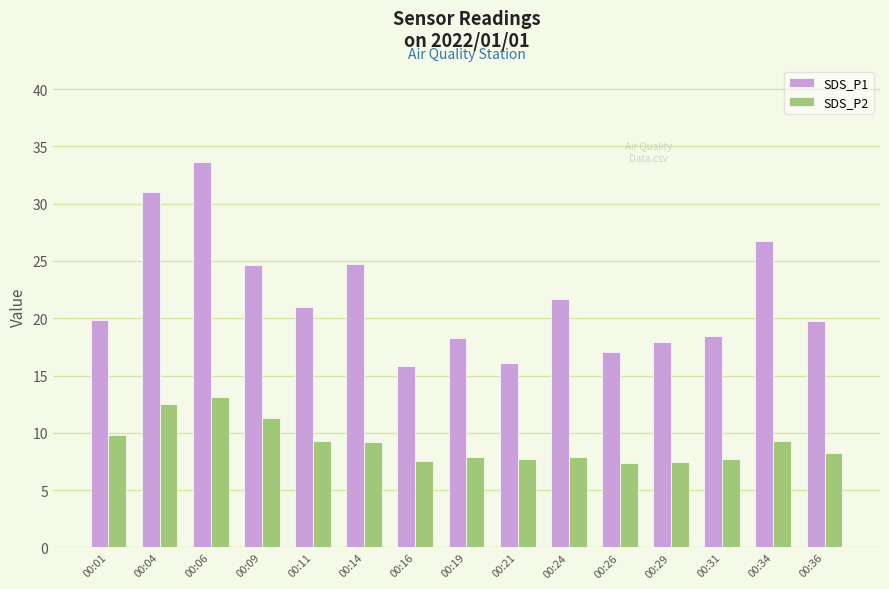

What is the sum of the SDS_P1 values at 00:06 and 00:34?

60.4